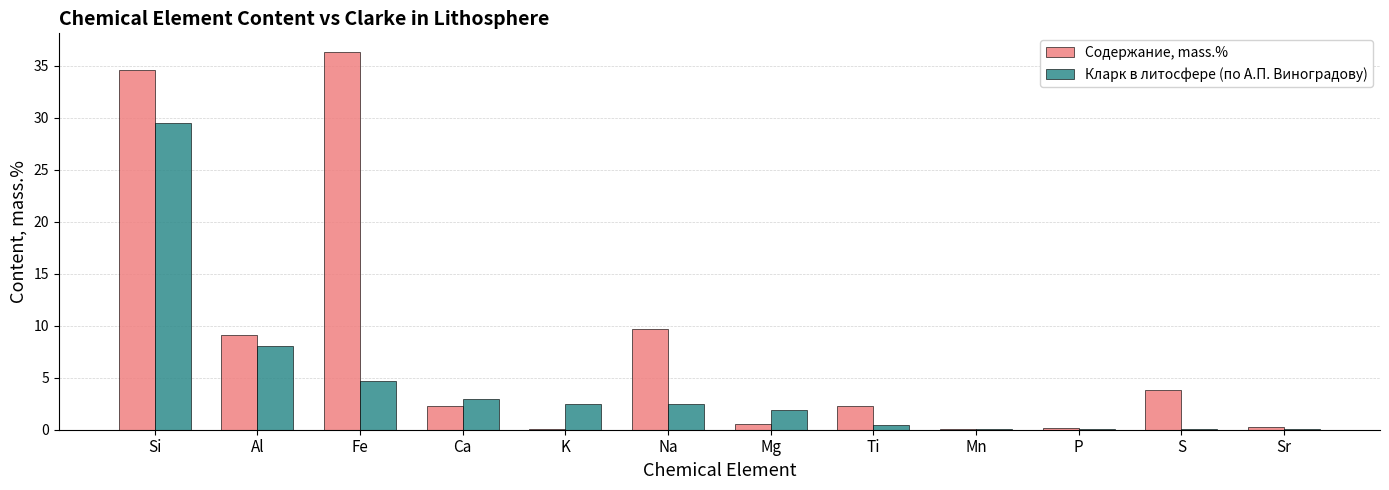

Between Fe and S, which series saw the biggest shift?

Содержание, mass.%